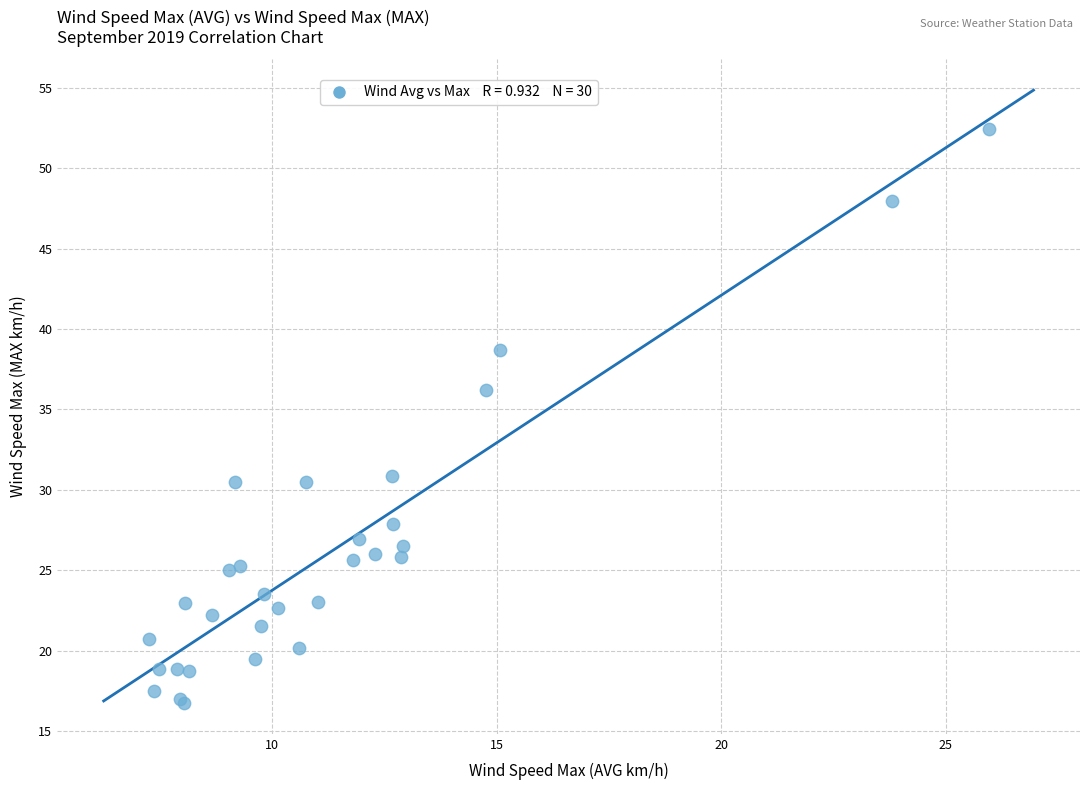

What Y value in the scatter plot is closest to 34?

36.2